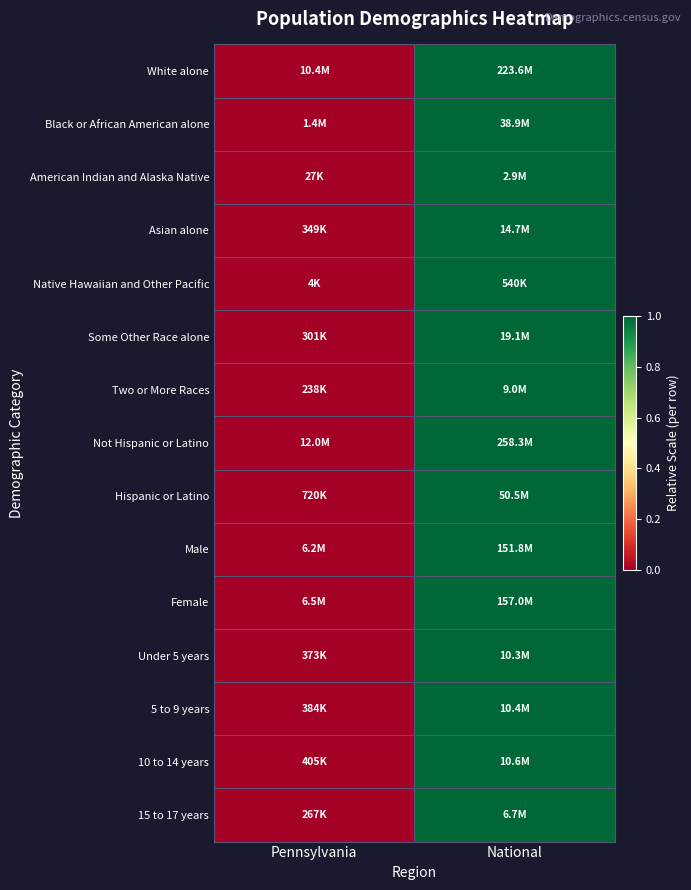

At how many categories does at least one series exceed 0?

1